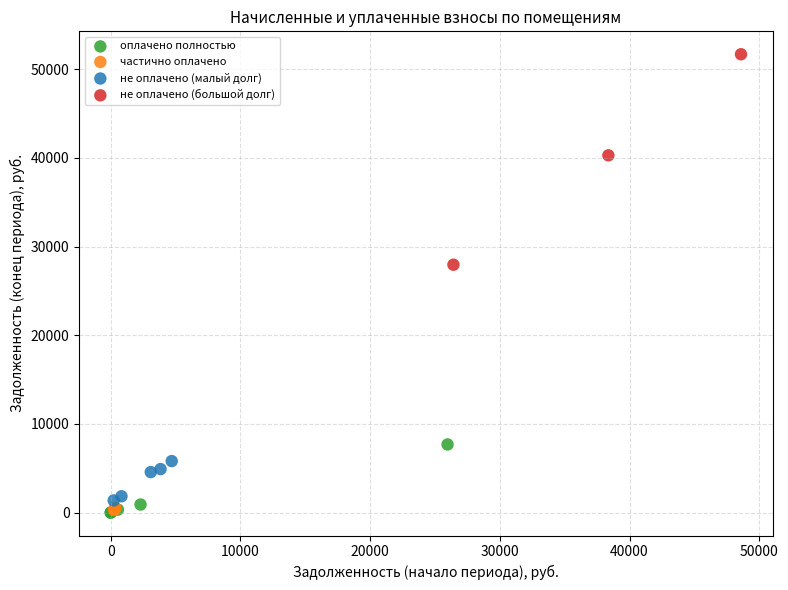

Which series reaches the maximum Y coordinate?

не оплачено (большой долг)